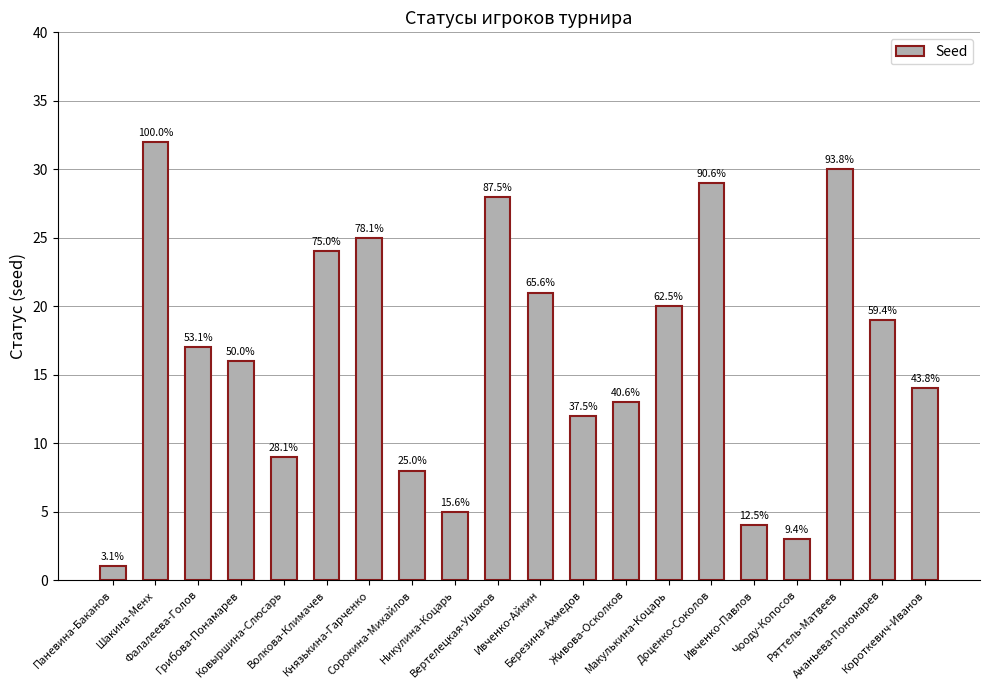

What is the difference between the second highest and minimum values?

29